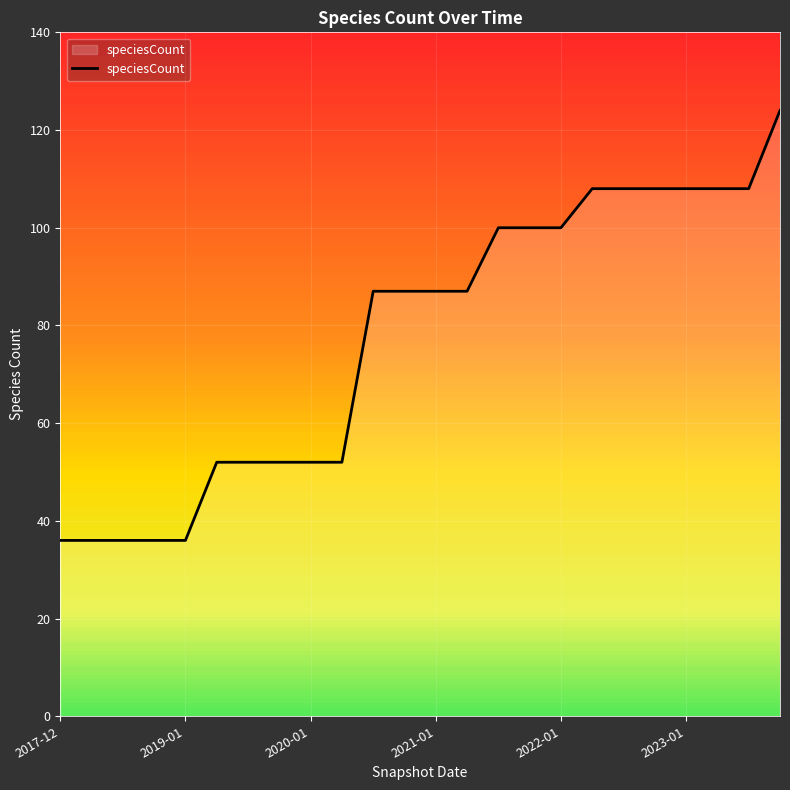

What is the smallest value displayed?

36